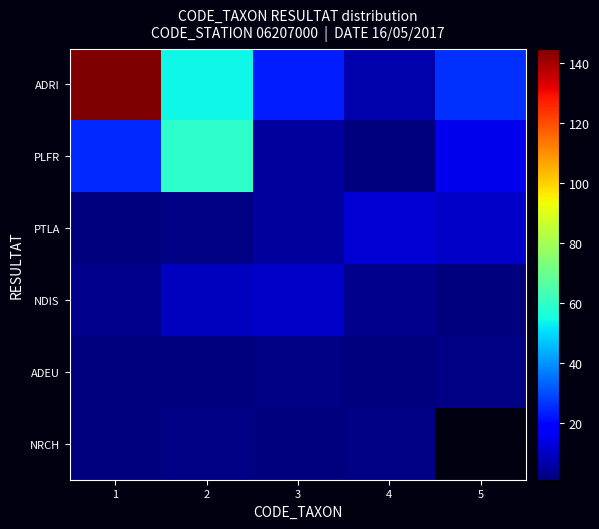

Count the NDIS values in the range 3 to 9.

3